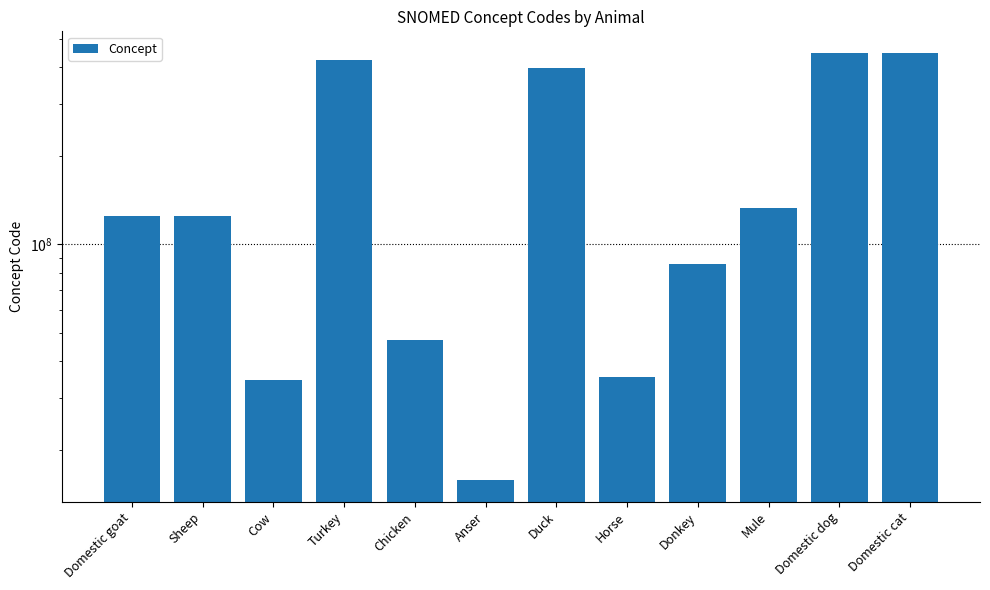

Rank the categories by value from lowest to highest.

Anser, Cow, Horse, Chicken, Donkey, Domestic goat, Sheep, Mule, Duck, Turkey, Domestic cat, Domestic dog